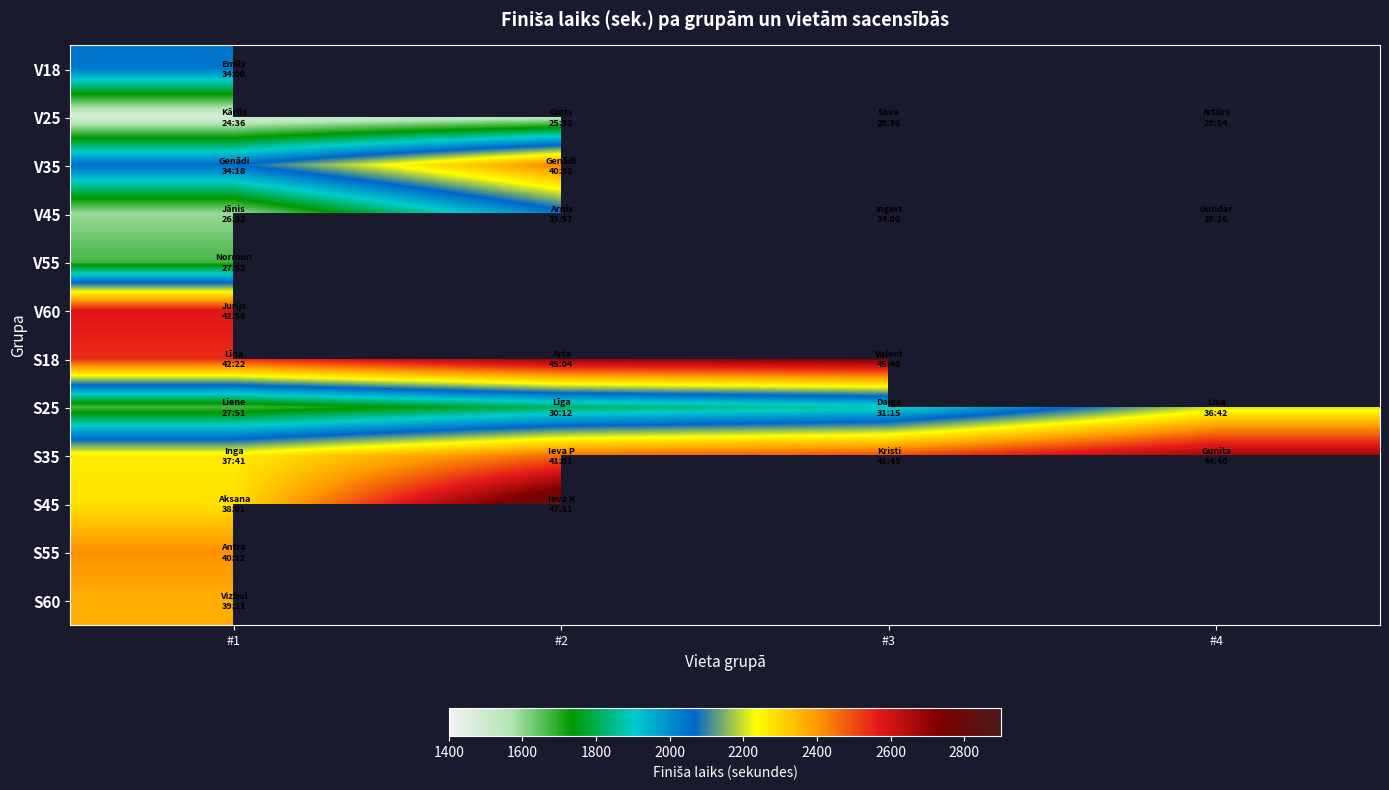

Count the number of categories in the chart.

4